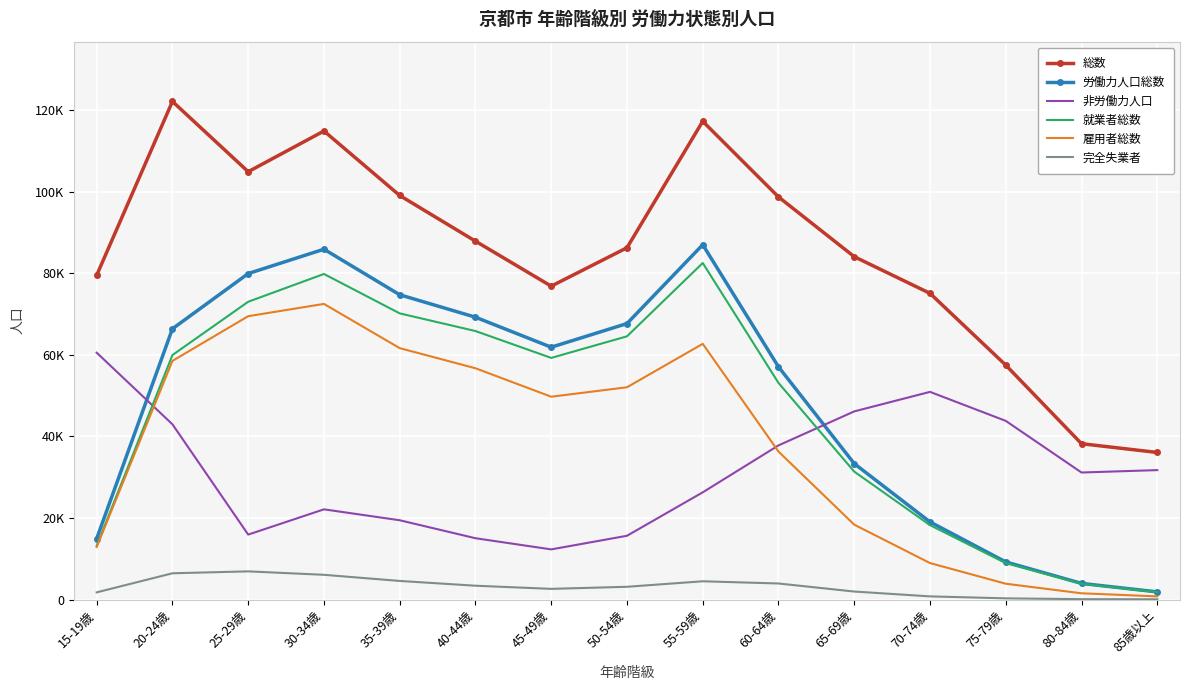

At which label does 非労働力人口 reach its minimum?

45-49歳